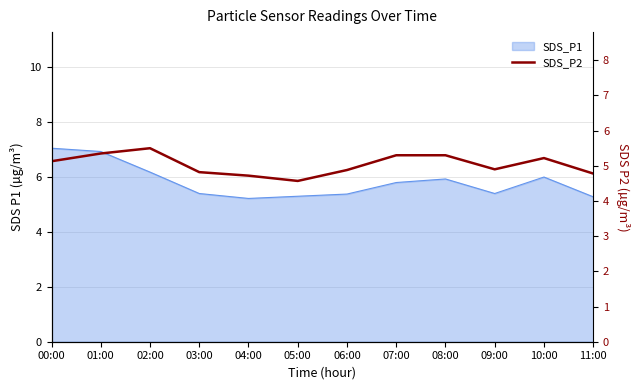

True or false: the data shows 5.3 at 07:00.

True